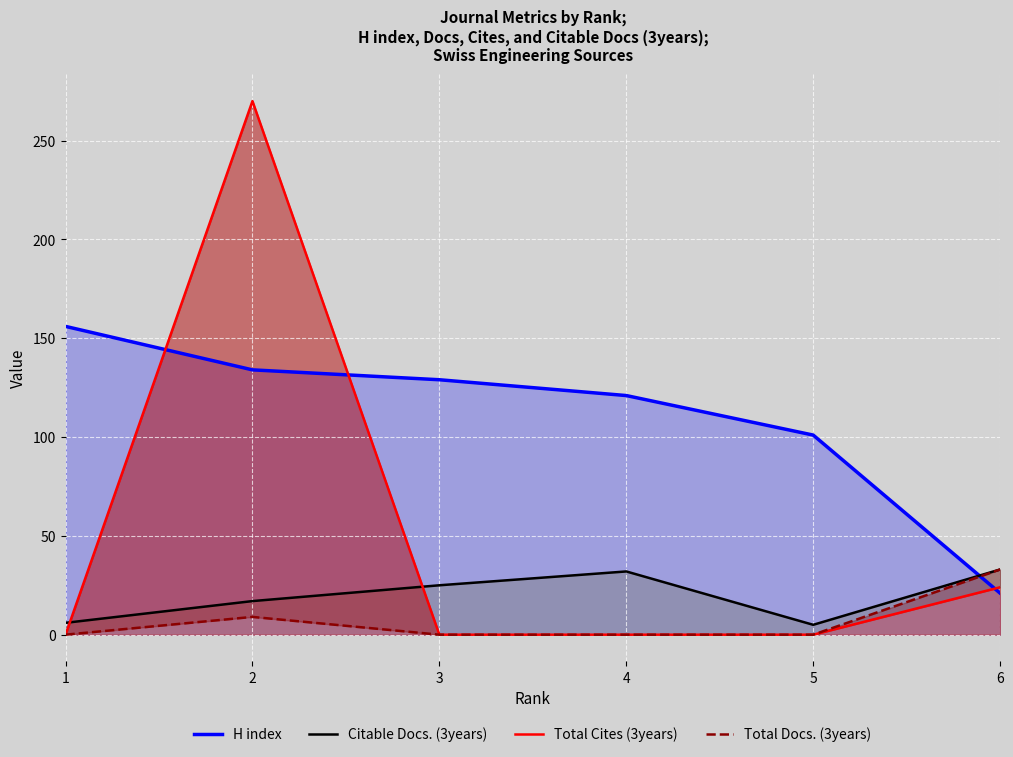

Is it true that Citable Docs. (3years) equals 25 at 3?

True